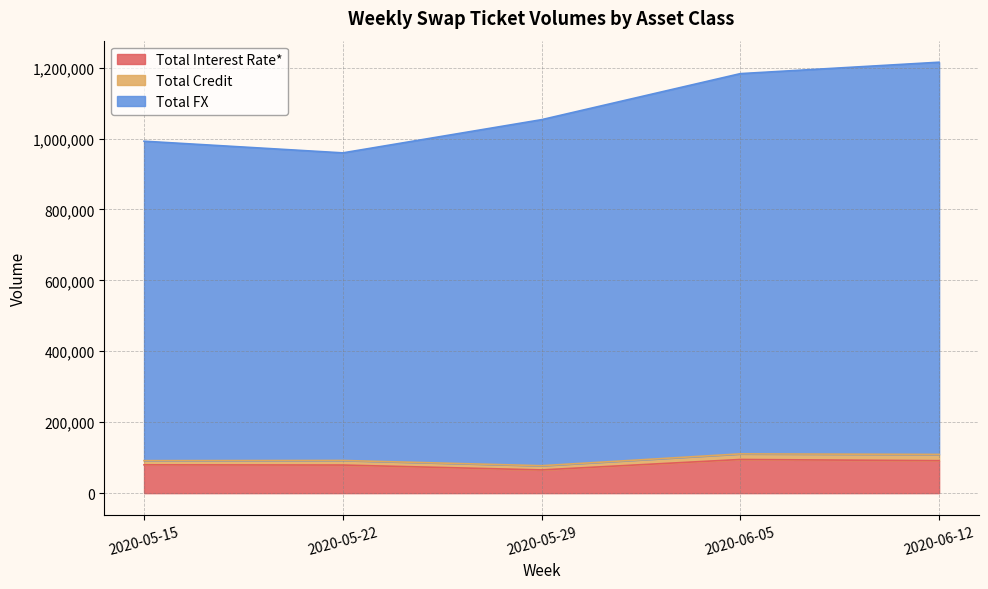

What is the highest value of the Total Interest Rate* series?

94925